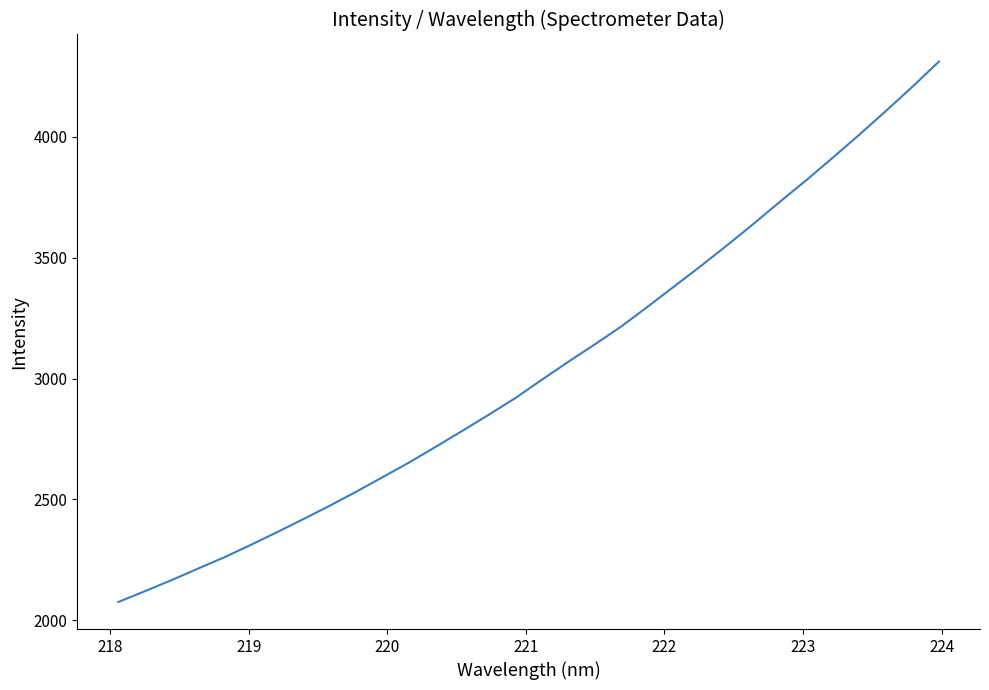

What is the maximum value shown in the chart?

4311.9